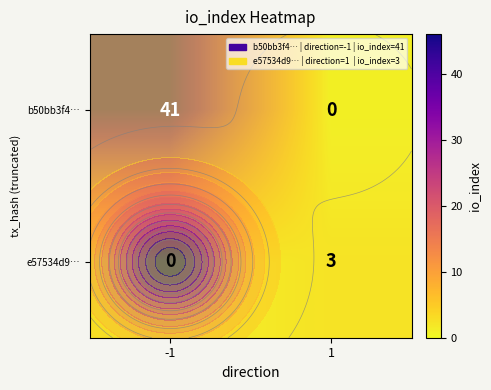

Which series has the widest spread of values?

b50bb3f4…